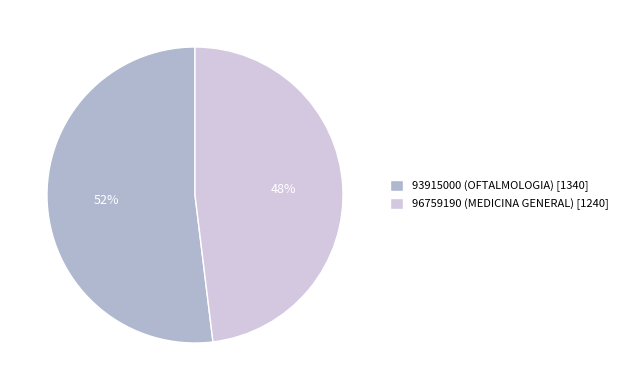

Does 96759190 represent more than half of the total?

No